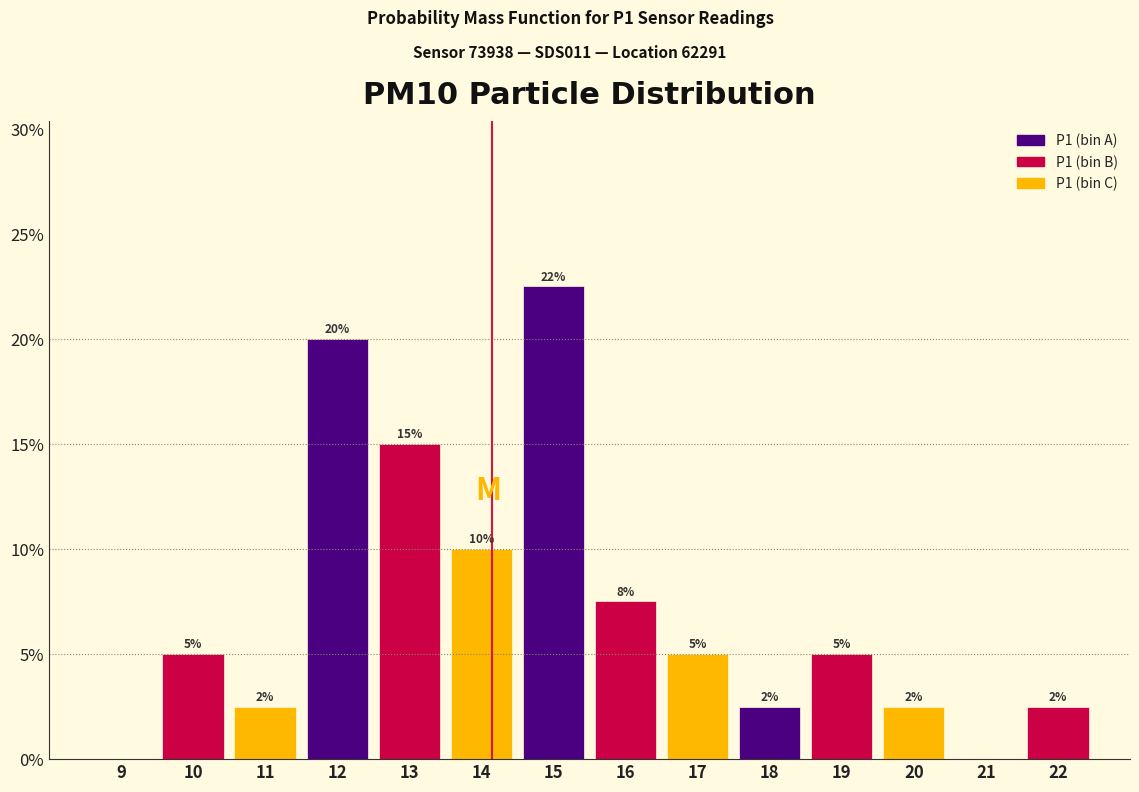

Is it true that the value at 16 is 7.5?

True